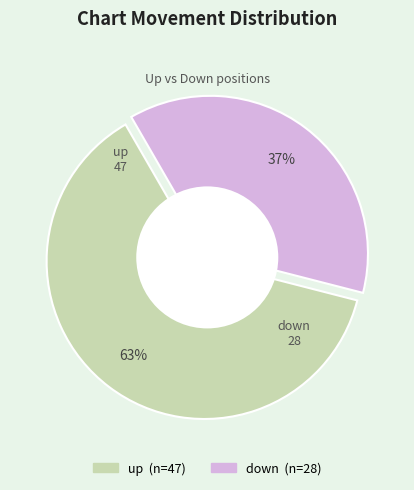

True or false: down accounts for 31% of the total.

False